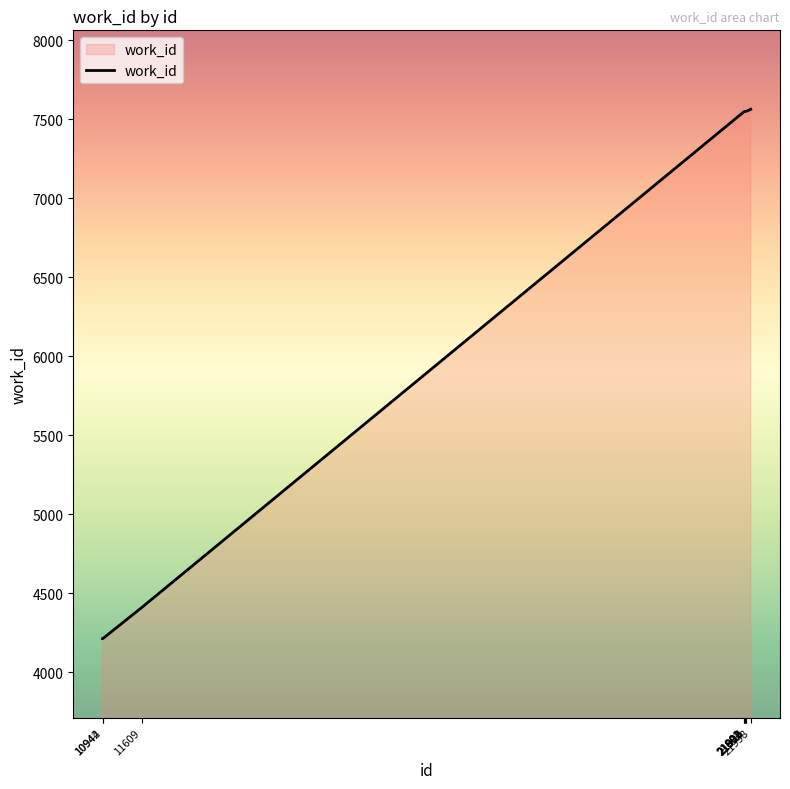

What is the greatest value displayed?

7564